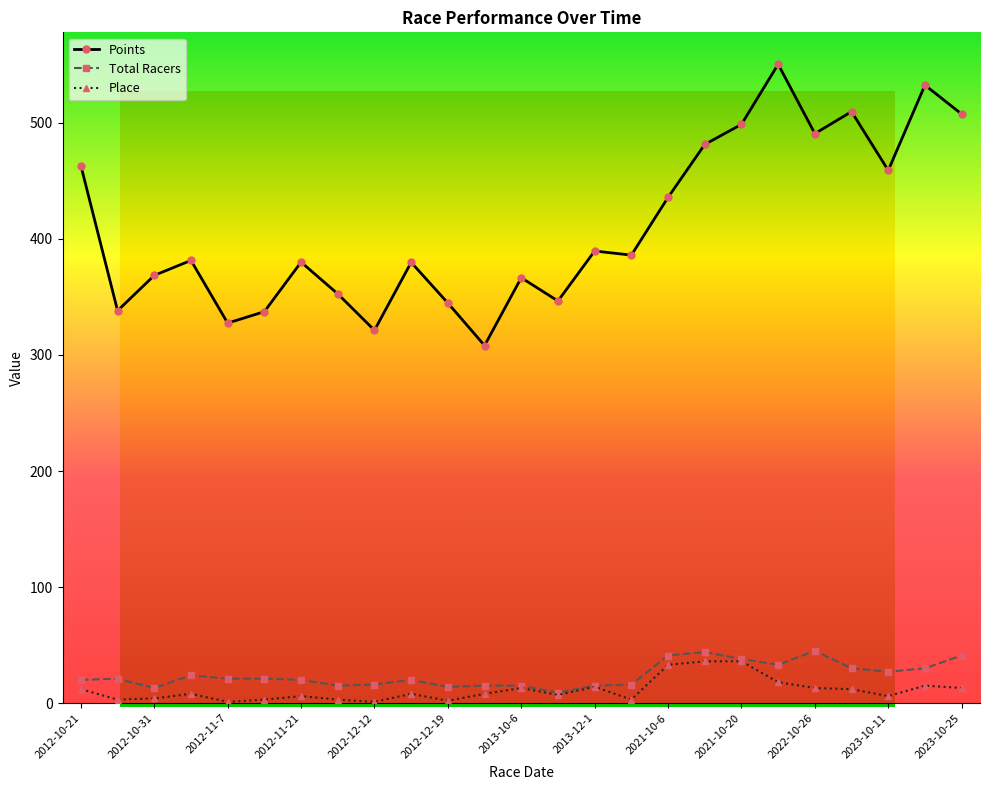

At 2012-10-24, list the series in order from largest to smallest.

Points, Total Racers, Place